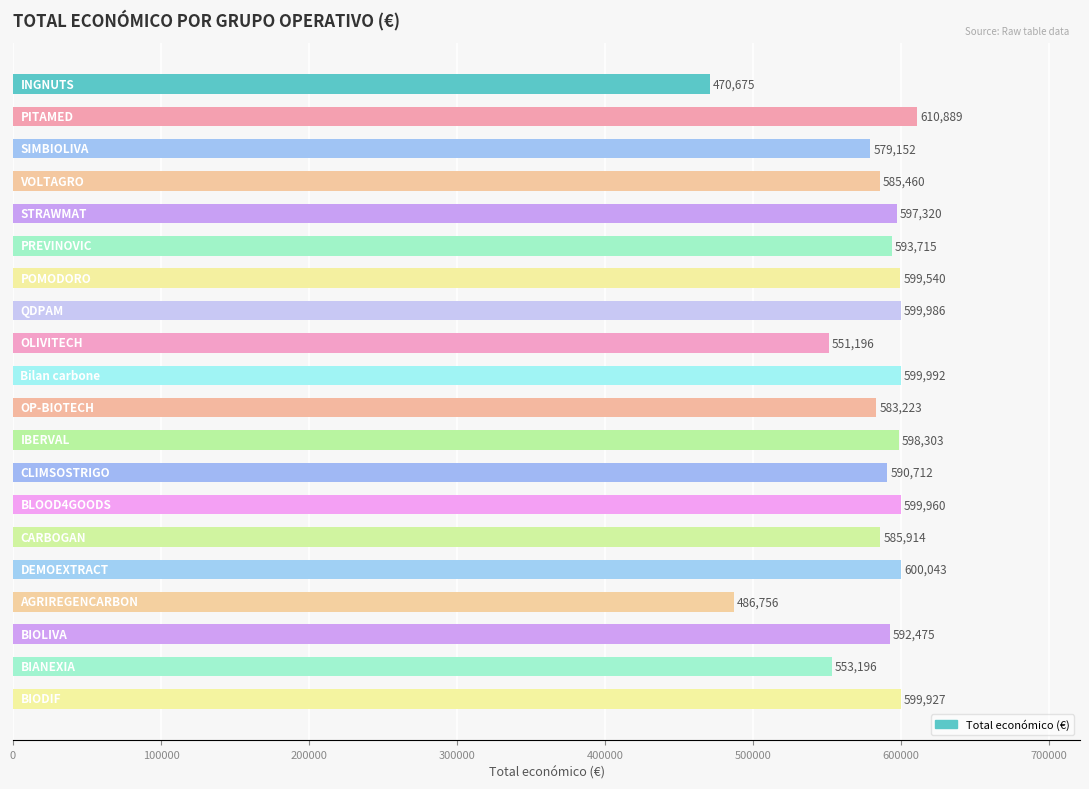

What is the maximum value shown in the chart?

610889